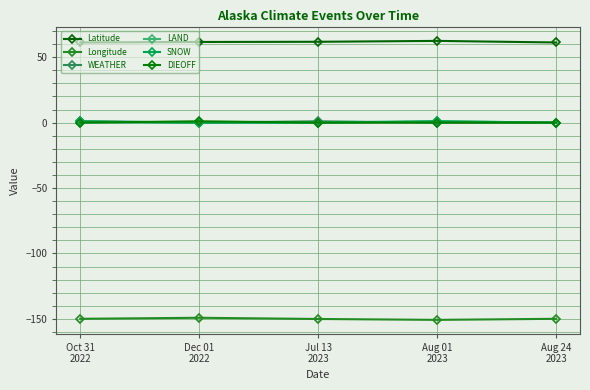

Is this an area chart (filled region under the line)?

No